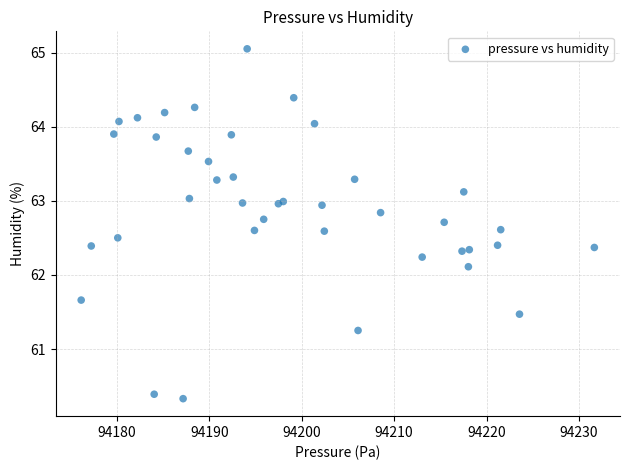

What Y value in the scatter plot is closest to 62?

62.1